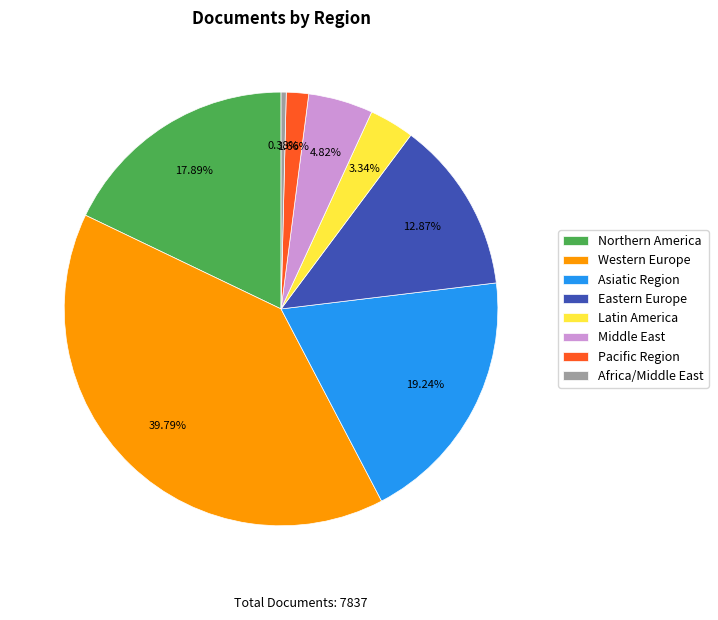

What percentage is the Latin America slice, to the nearest percent?

3%